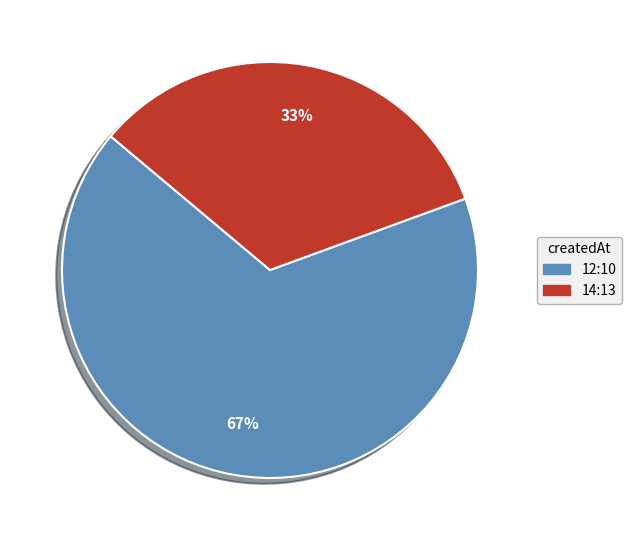

Is it true that 14:13 is 33% of the pie?

True